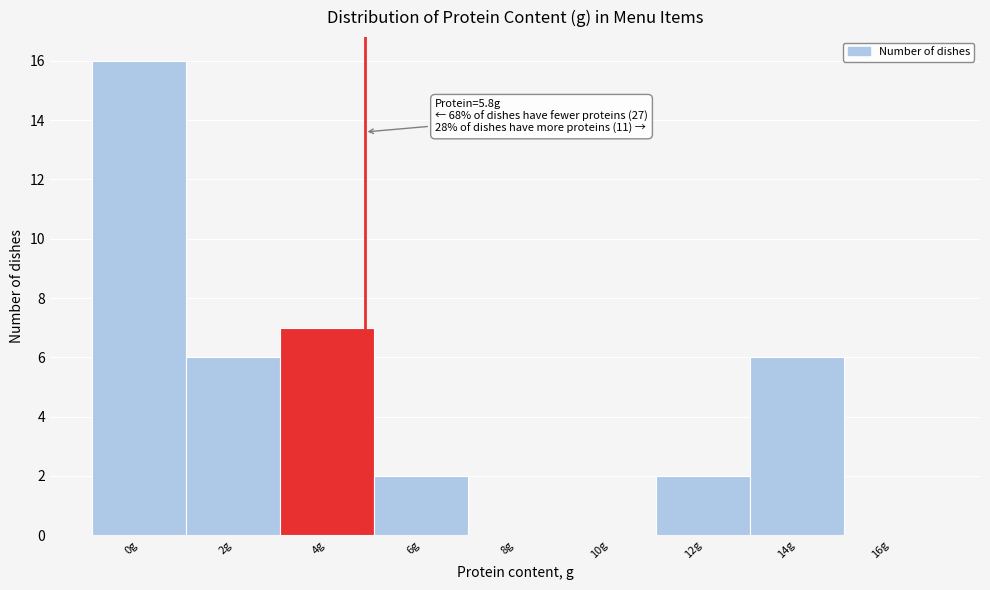

Reading left to right, transcribe all the data shown in this chart.

0g=16	2g=6	4g=7	6g=2	8g=0	10g=0	12g=2	14g=6	16g=0